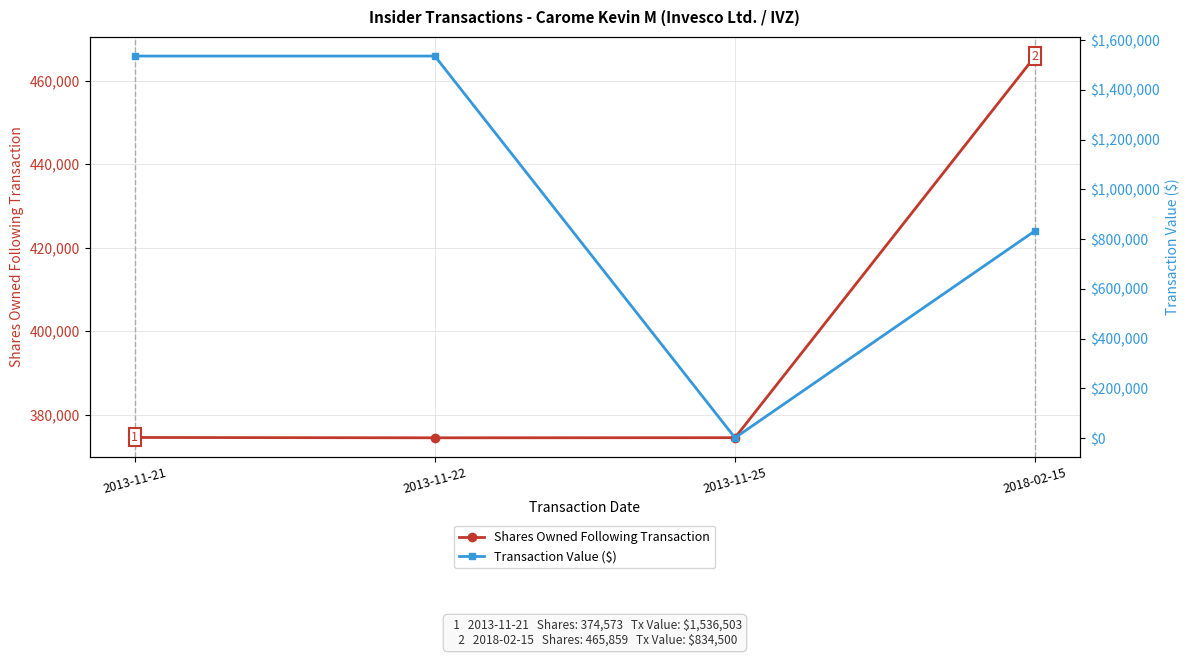

What is the average value of the Shares Owned Following Transaction series?

397362